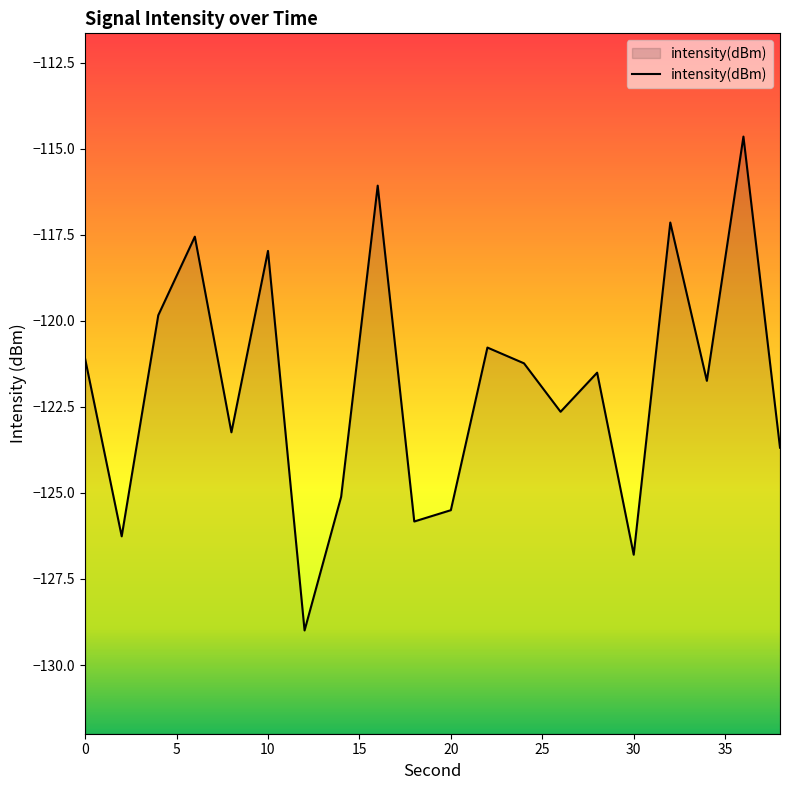

Does the chart have visible grid lines?

No